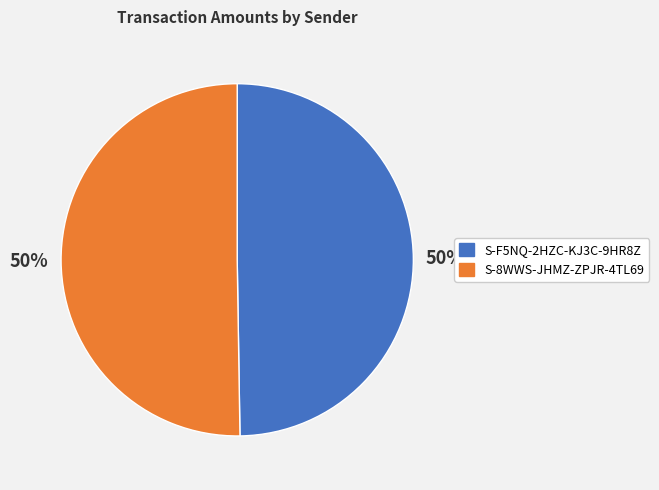

To the nearest percent, what is the average slice percentage?

50%